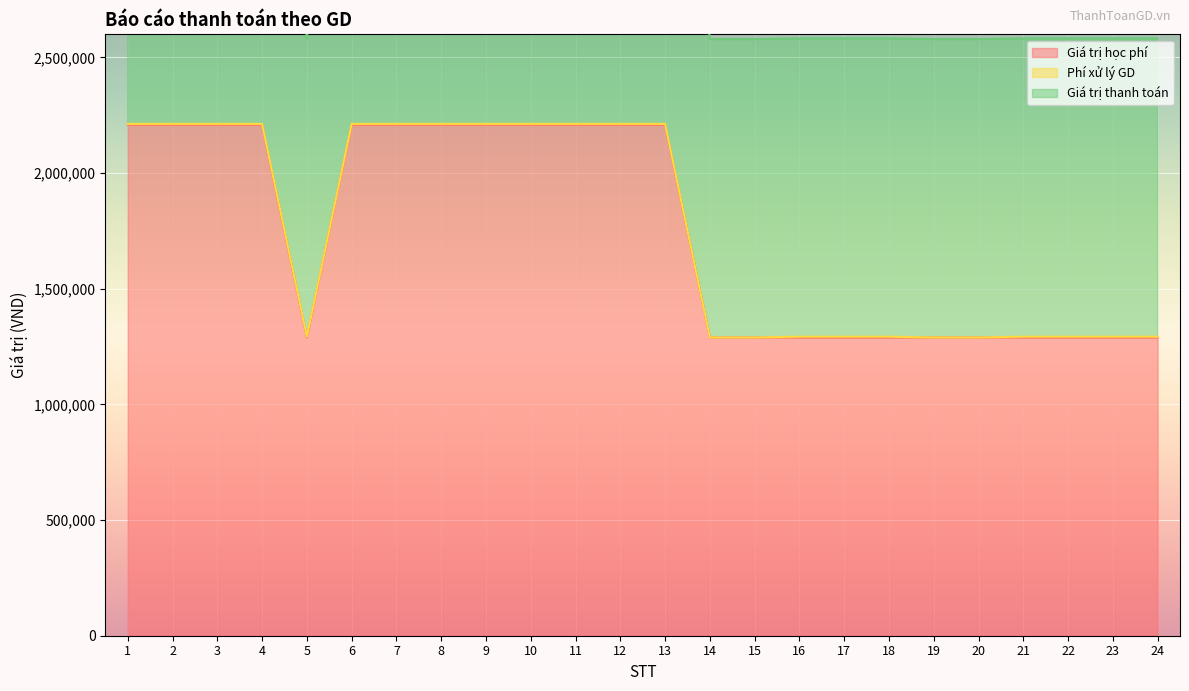

What is the difference between the highest and lowest values at 17?

1292820